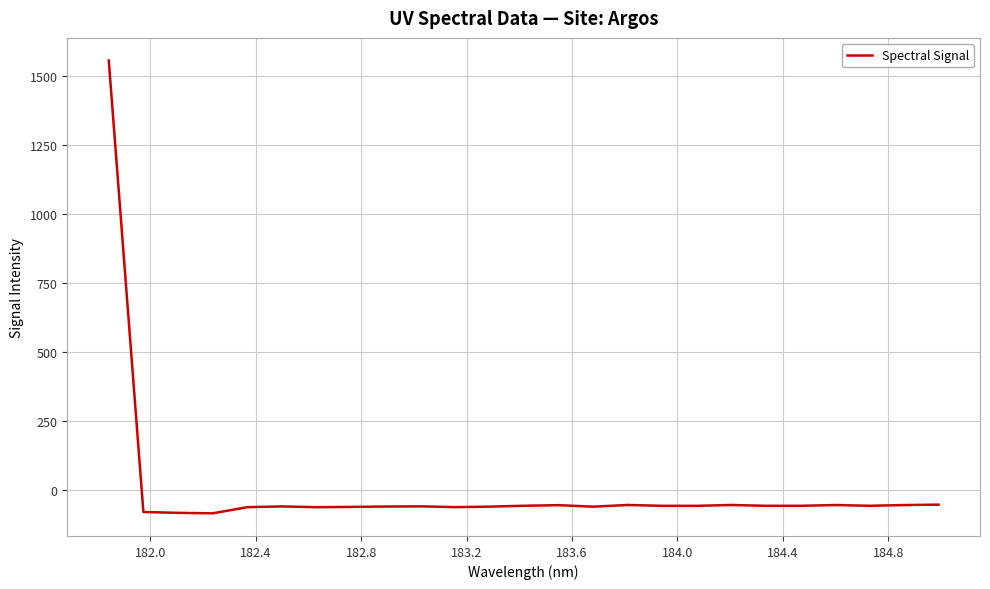

What is the greatest value displayed?

1556.0